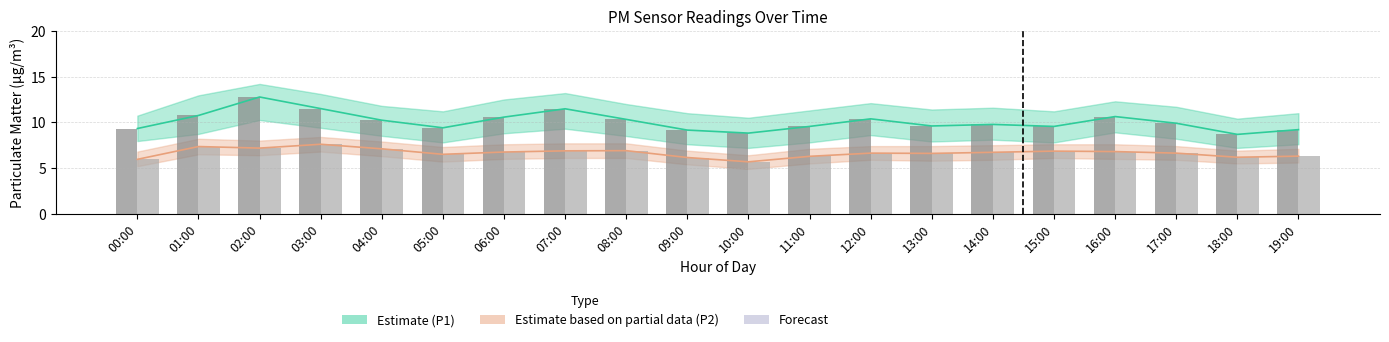

Reading left to right, transcribe all the data shown in this chart.

P1 estimate line: 9.3	10.8	12.8	11.5	10.2	9.4	10.6	11.5	10.3	9.2	8.8	9.6	10.4	9.6	9.8	9.6	10.6	9.9	8.7	9.2
P2 partial estimate line: 6.0	7.3	7.2	7.6	7.1	6.5	6.8	6.9	6.9	6.2	5.7	6.3	6.6	6.6	6.7	6.8	6.8	6.6	6.2	6.3
P1: 9.3	10.8	12.8	11.5	10.2	9.4	10.6	11.5	10.3	9.2	8.8	9.6	10.4	9.6	9.8	9.6	10.6	9.9	8.7	9.2
P2: 6.0	7.3	7.2	7.6	7.1	6.5	6.8	6.9	6.9	6.2	5.7	6.3	6.6	6.6	6.7	6.8	6.8	6.6	6.2	6.3